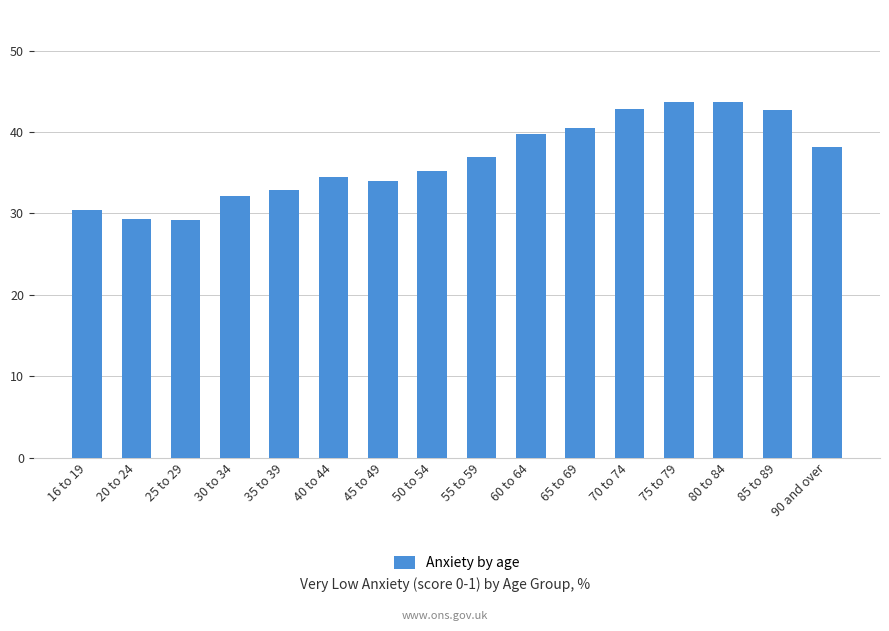

What is the sum of all values?

585.9